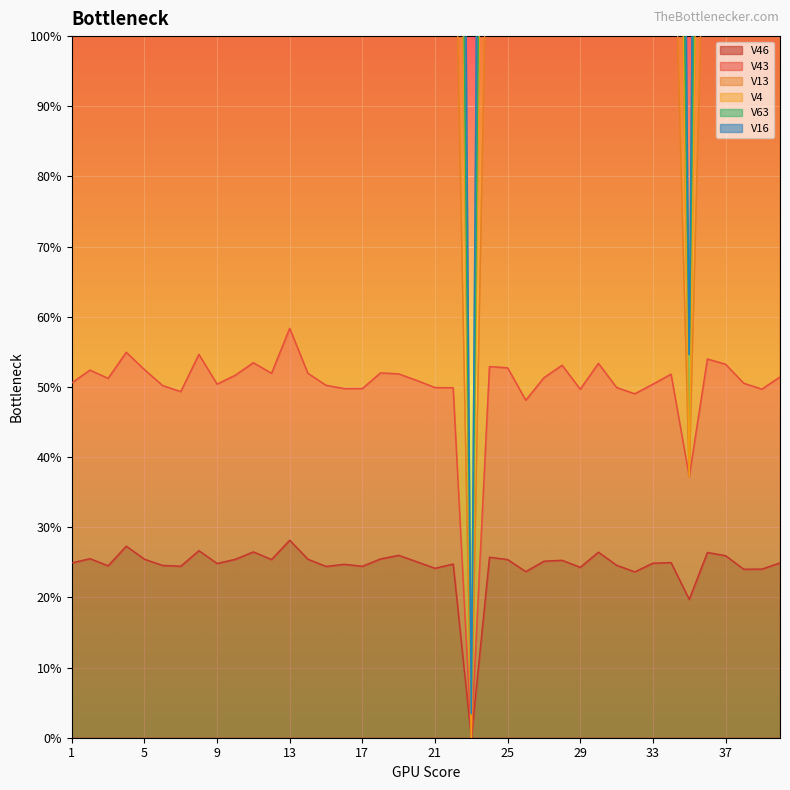

How many values in the V4 series are below 3?

2